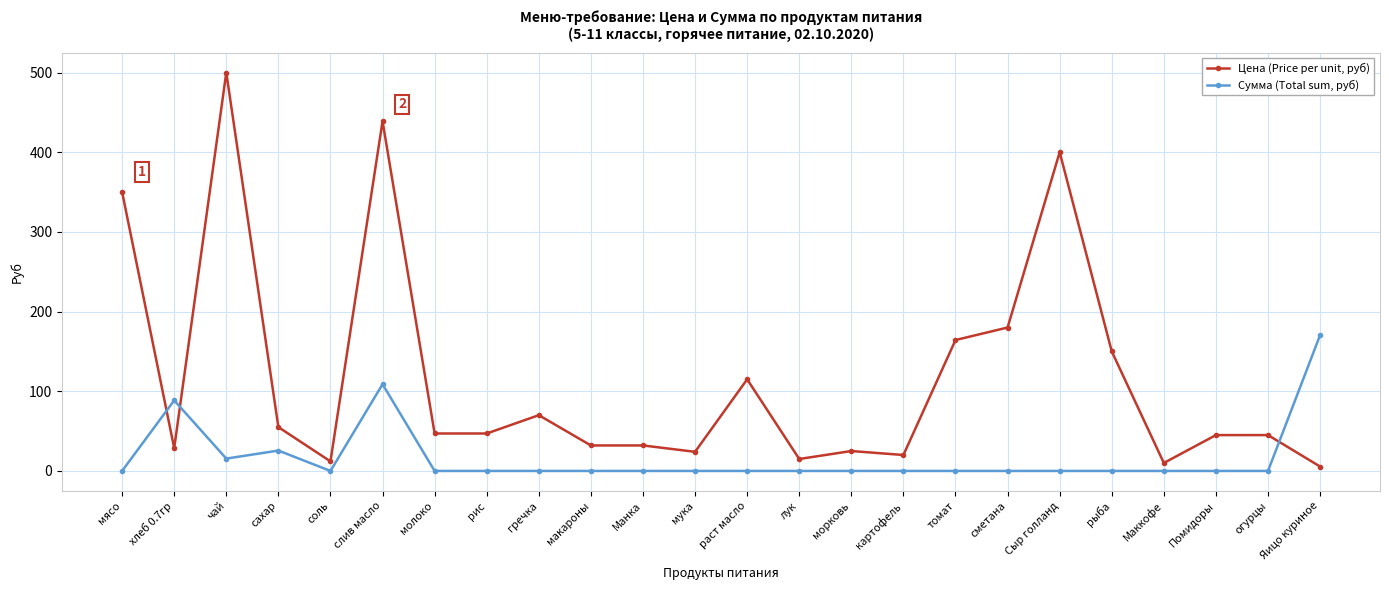

What is the total value across all series at Помидоры?

45.0